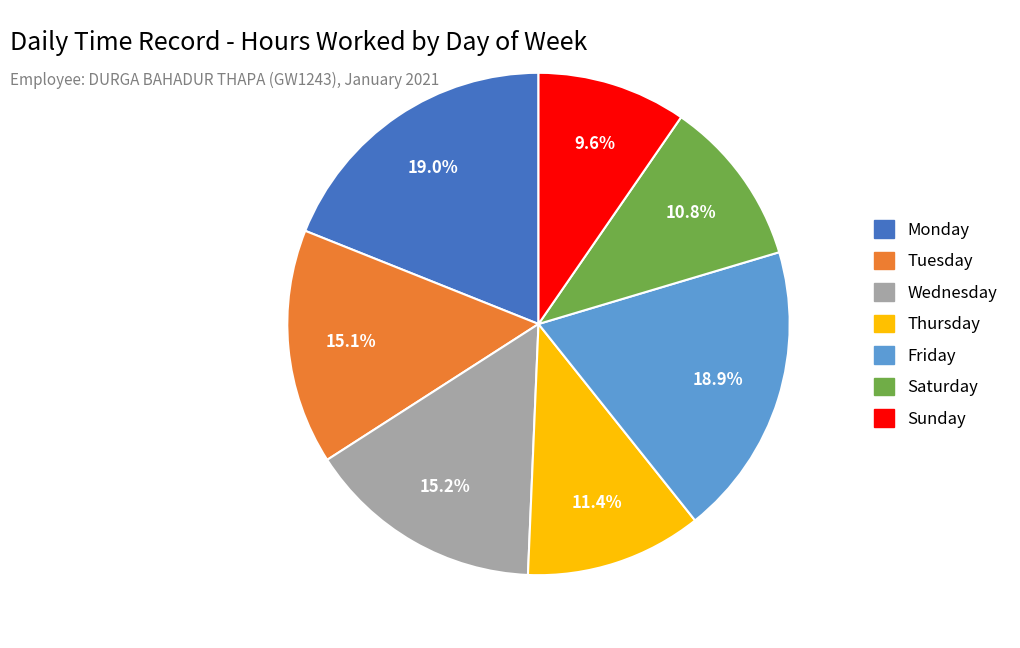

Count the number of slices in the pie.

7